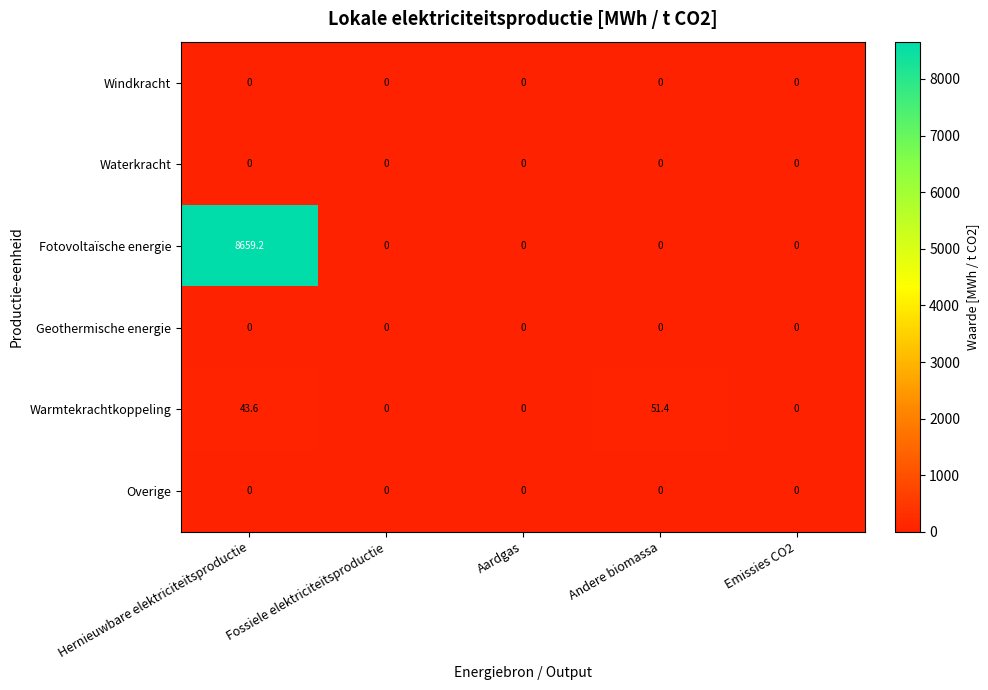

What is the sum of all Fotovoltaïsche energie values?

8659.2